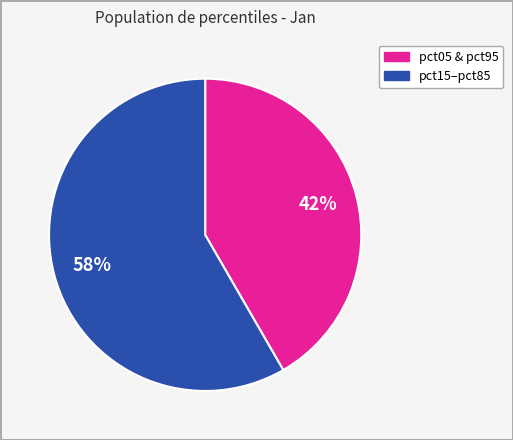

Is there a majority slice in this chart?

Yes